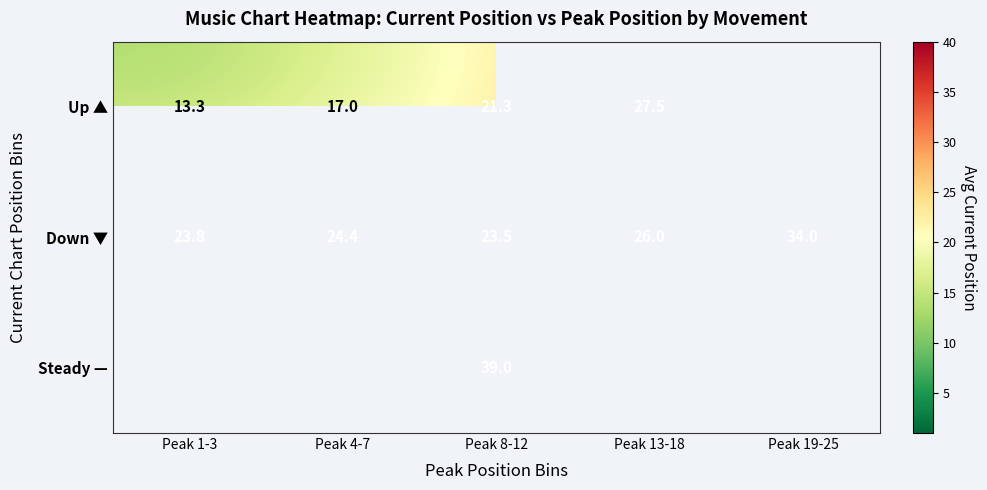

Rank the series by their maximum value, from lowest to highest.

Up ▲, Down ▼, Steady —